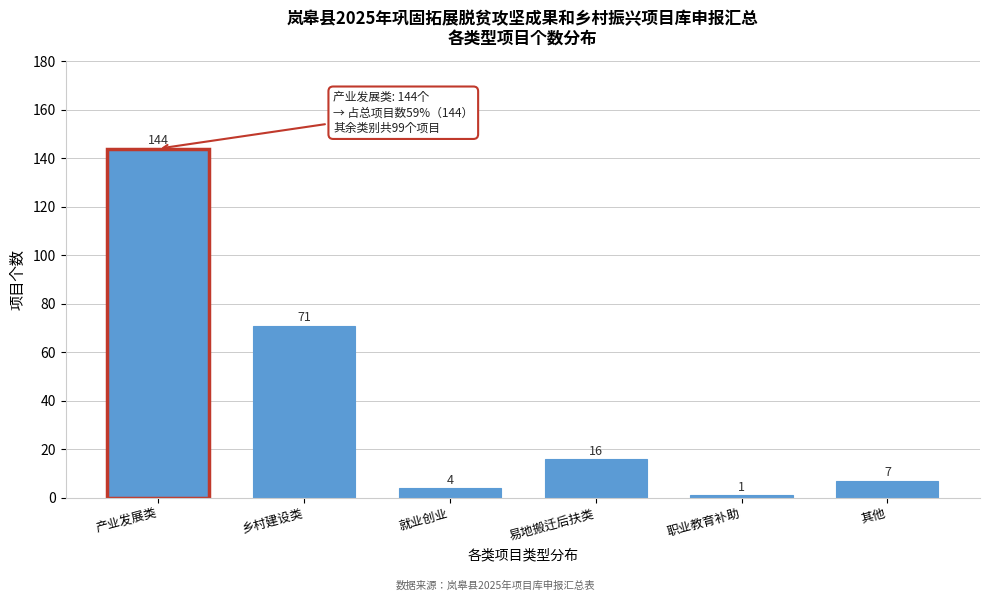

Reading left to right, extract all data points from this chart.

144	71	4	16	1	7